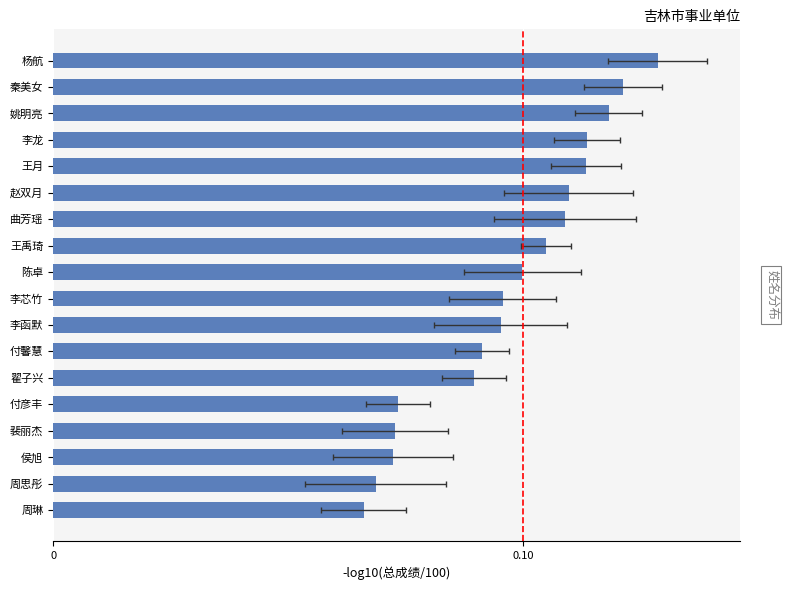

True or false: the data shows 0.1 at 侯旭.

False